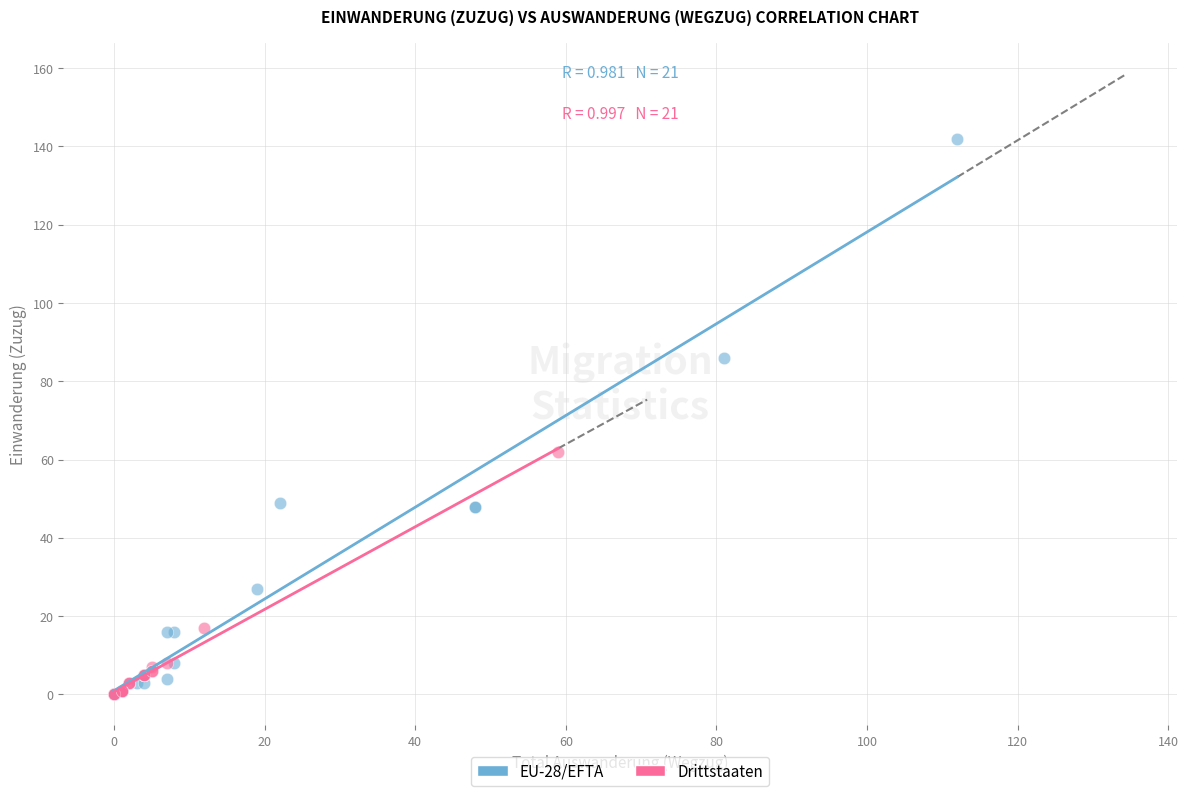

Which series has the widest spread of Y values?

EU-28/EFTA